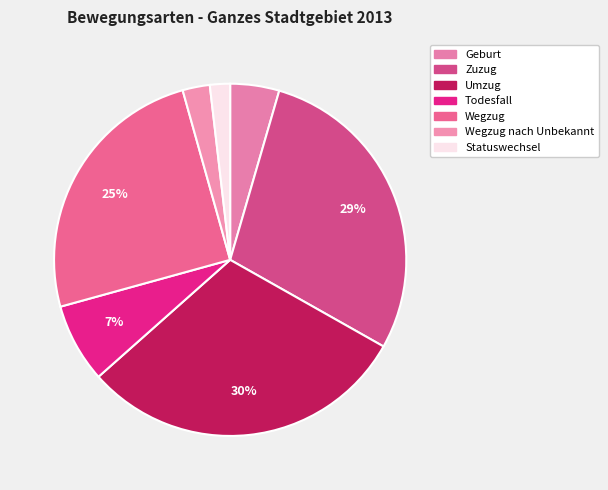

Count the number of slices in the pie.

7